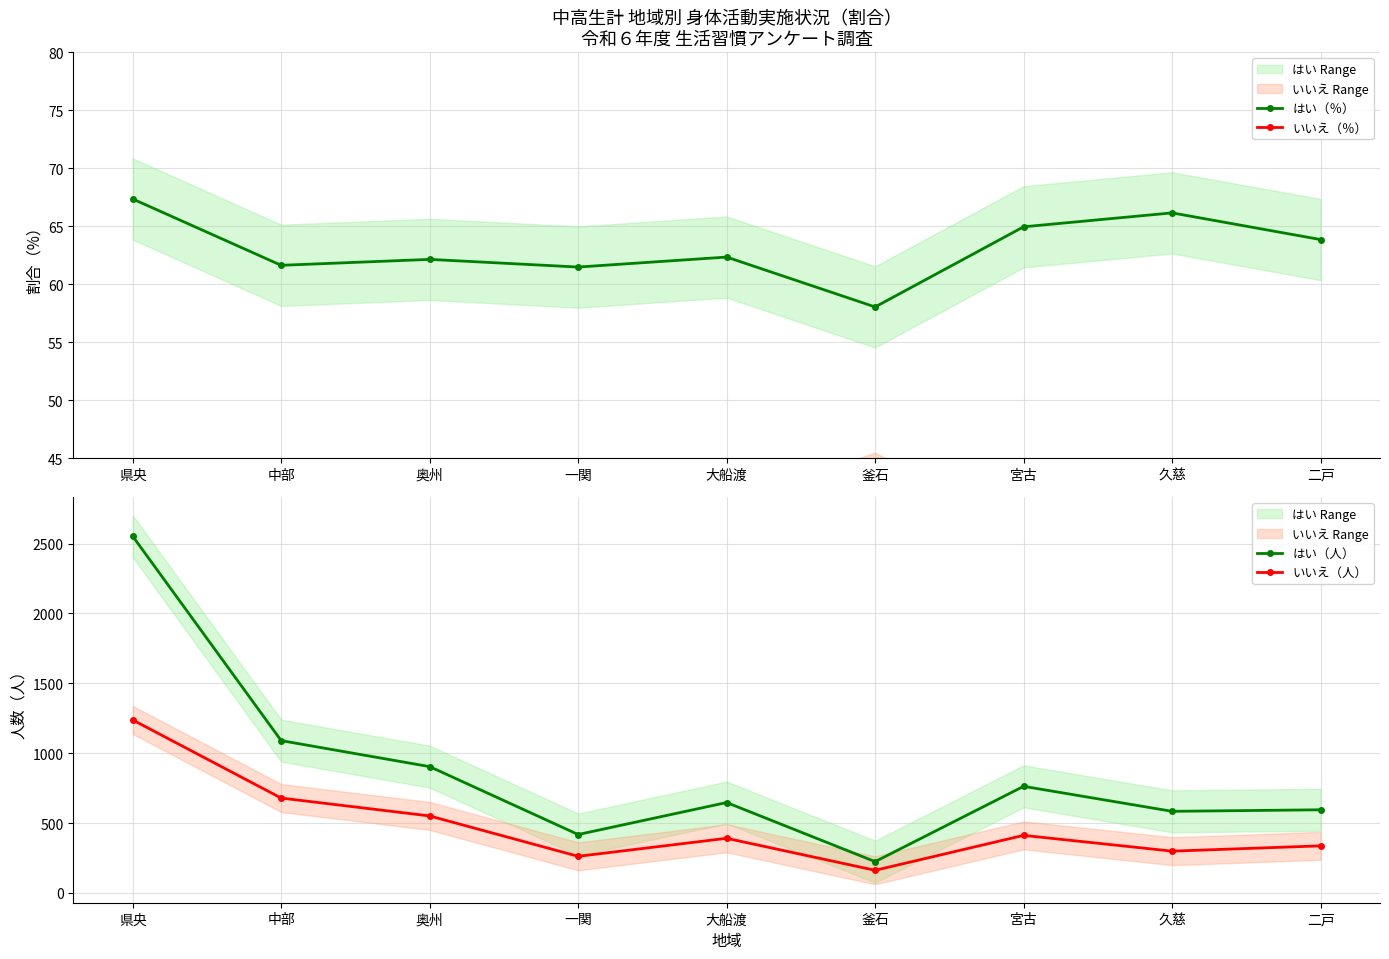

True or false: はい（人） and いいえ（％） intersect in this chart.

False